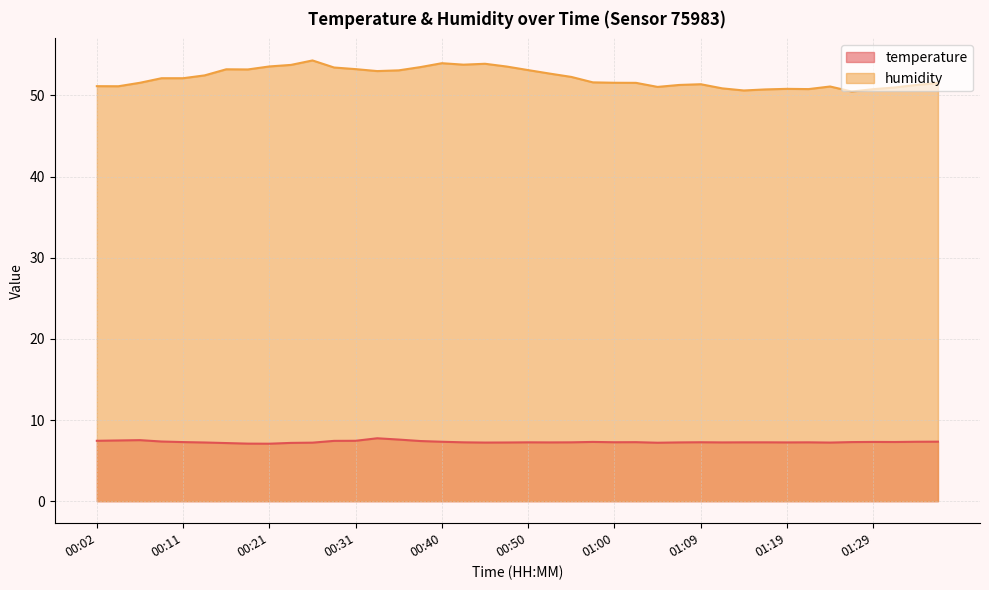

Which label corresponds to the smallest value in the chart?

00:21